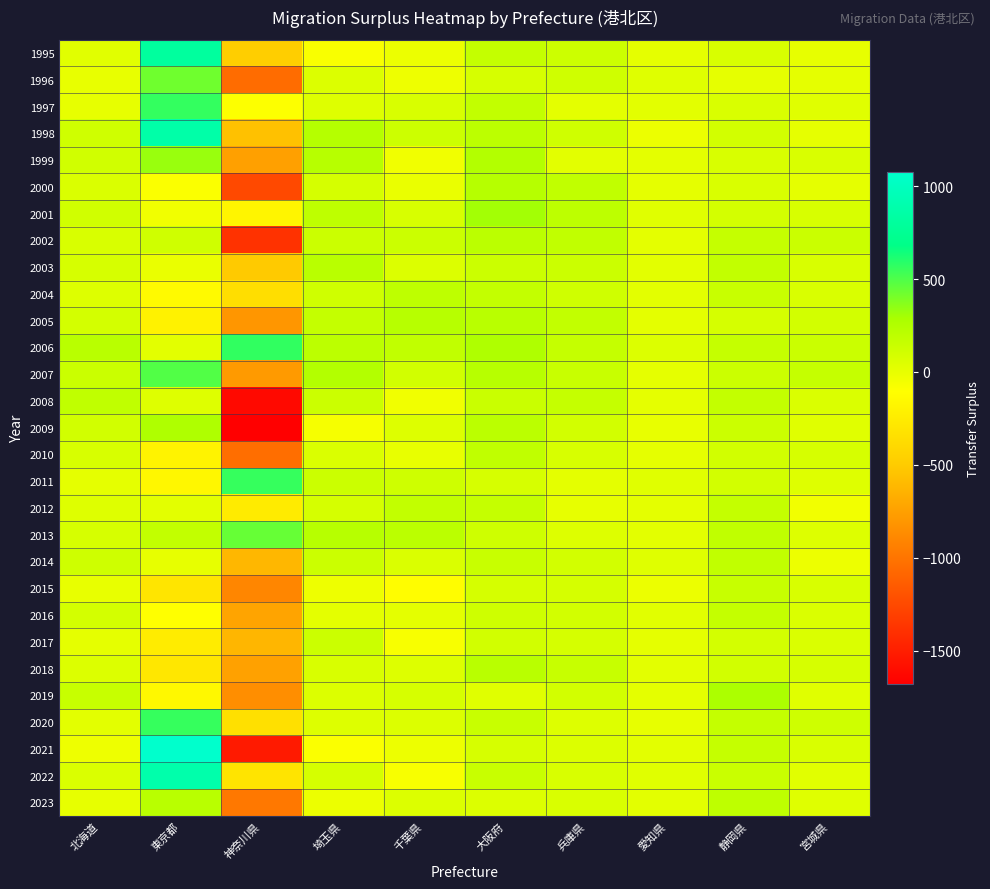

How many data points does each series have?

10